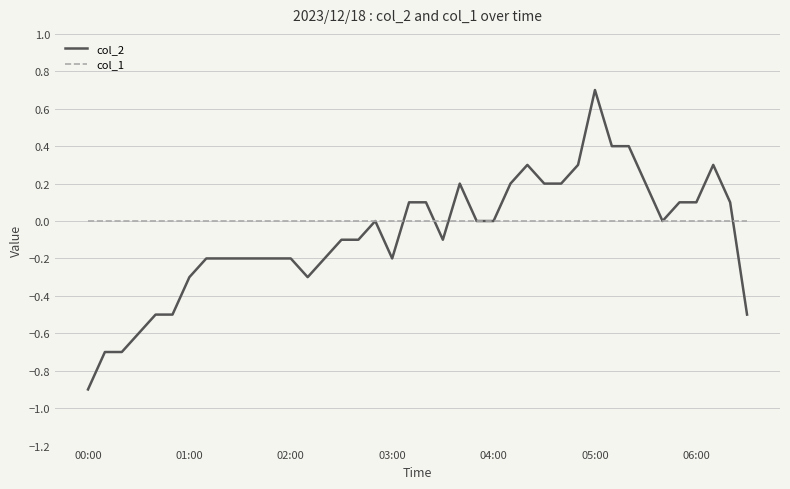

List the series in order of their peak value, highest first.

col_2, col_1